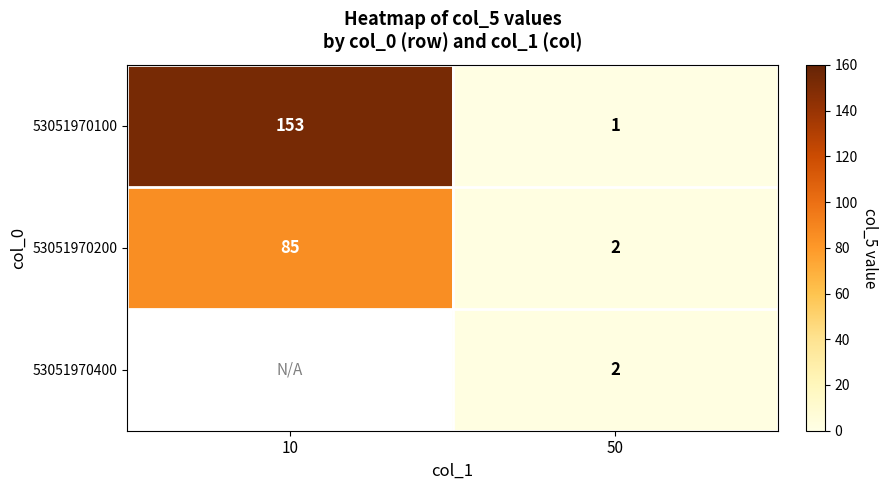

Is it true that 53051970100 equals 102 at 10?

False